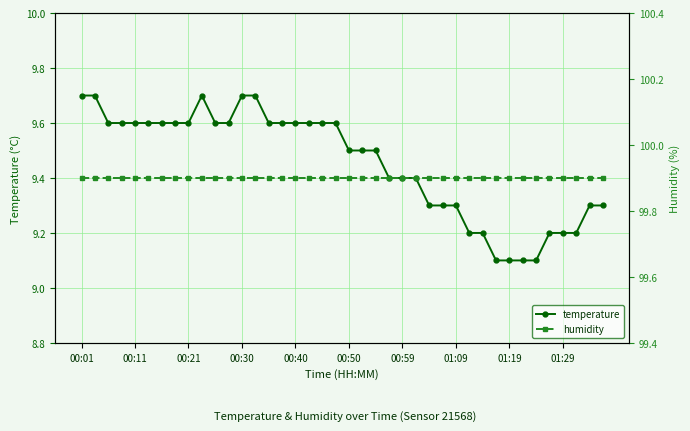

Count the temperature values in the range 9 to 10.

40